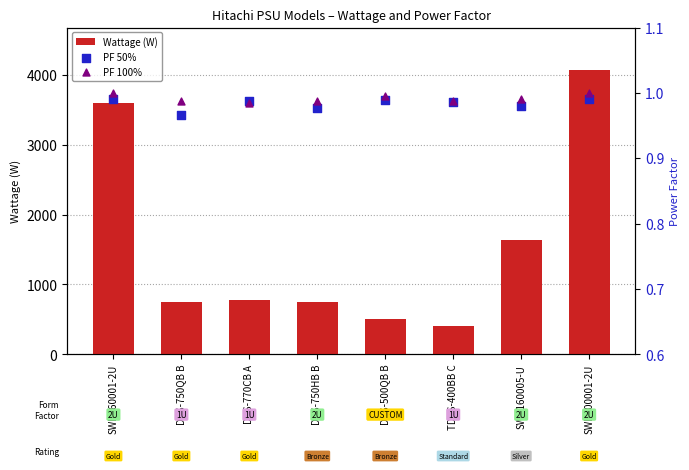

What are all the series names shown in the legend?

Wattage (W), PF 50%, PF 100%